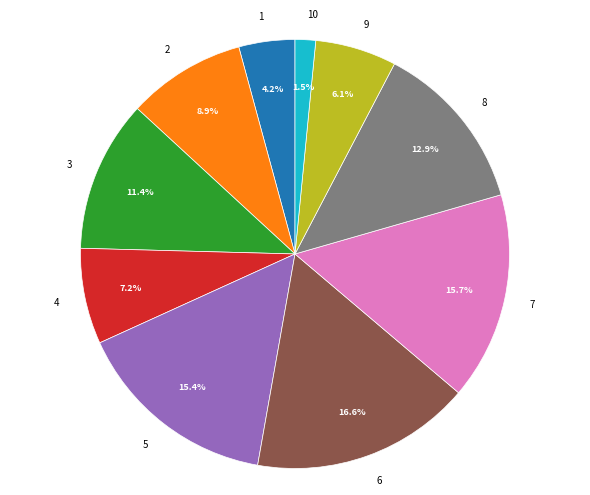

Between 1 and 7, which is larger?

7